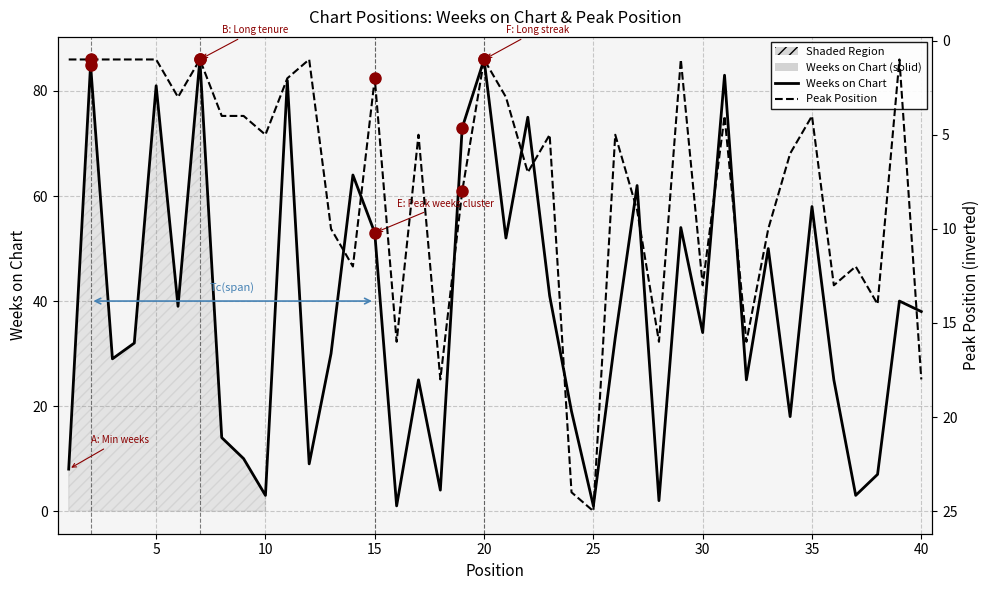

Does the chart display data point markers on the line(s)?

No